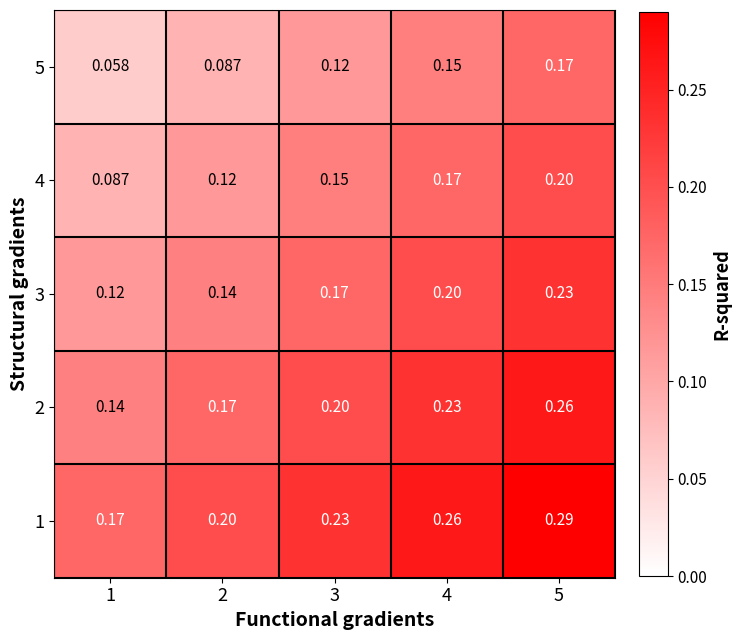

Which series has the largest total across all categories?

1